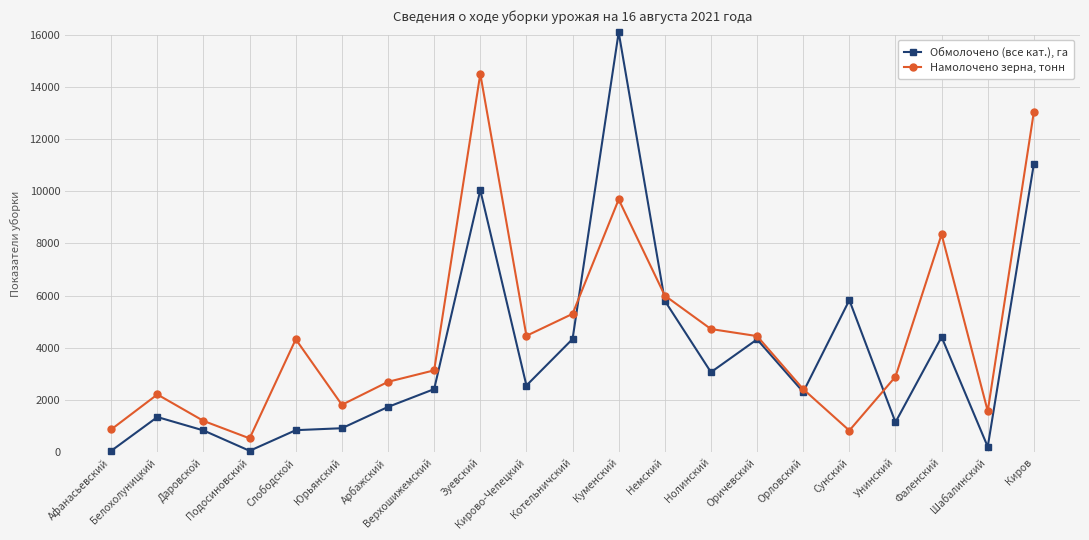

List the series in order of their peak value, highest first.

Обмолочено (все кат.), га, Намолочено зерна, тонн